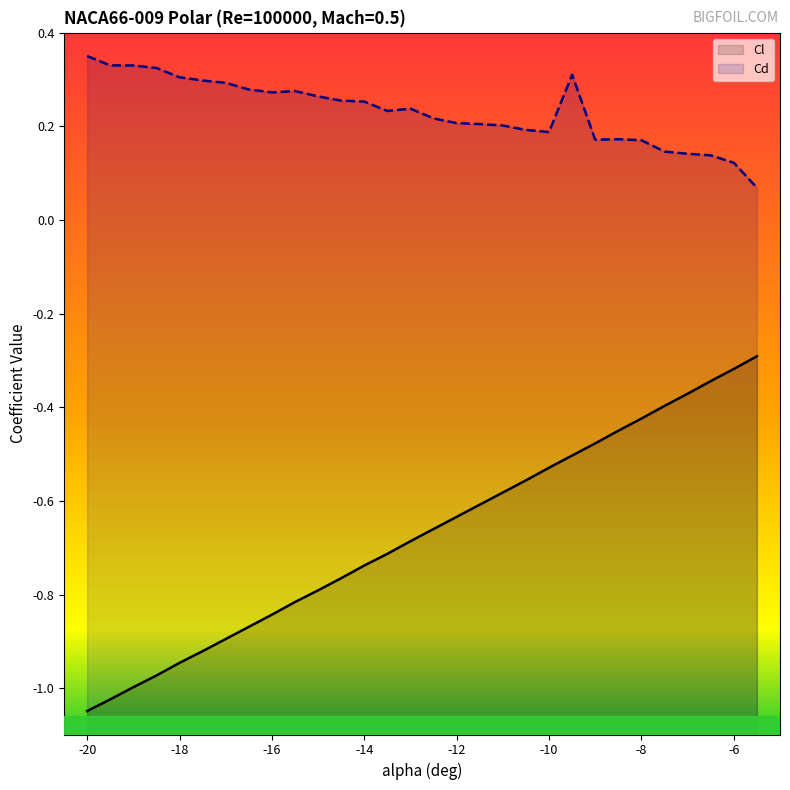

What is the spread (max minus min) of values at -11.5?

0.8